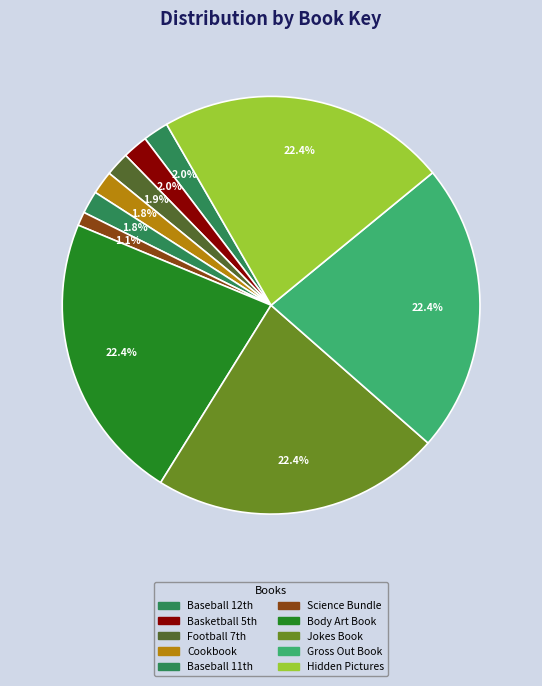

Which category has the biggest portion of the pie?

Everything Girls Body Art Book